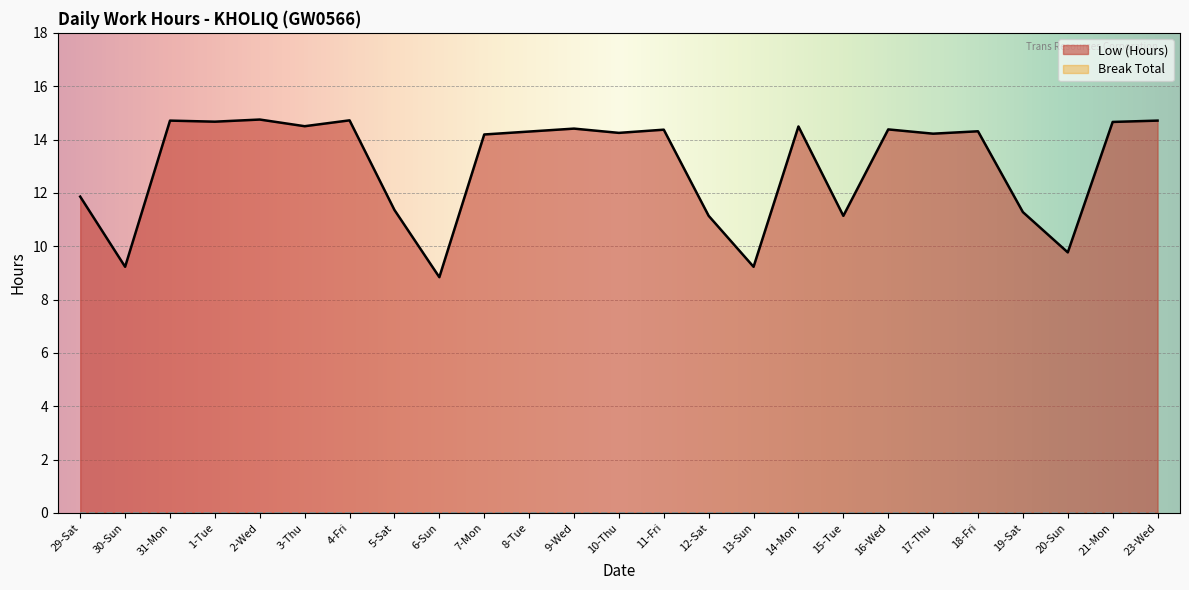

Rank the categories by value from lowest to highest.

6-Sun, 30-Sun, 13-Sun, 20-Sun, 12-Sat, 15-Tue, 19-Sat, 5-Sat, 29-Sat, 7-Mon, 17-Thu, 10-Thu, 8-Tue, 18-Fri, 11-Fri, 16-Wed, 9-Wed, 14-Mon, 3-Thu, 21-Mon, 1-Tue, 31-Mon, 23-Wed, 4-Fri, 2-Wed